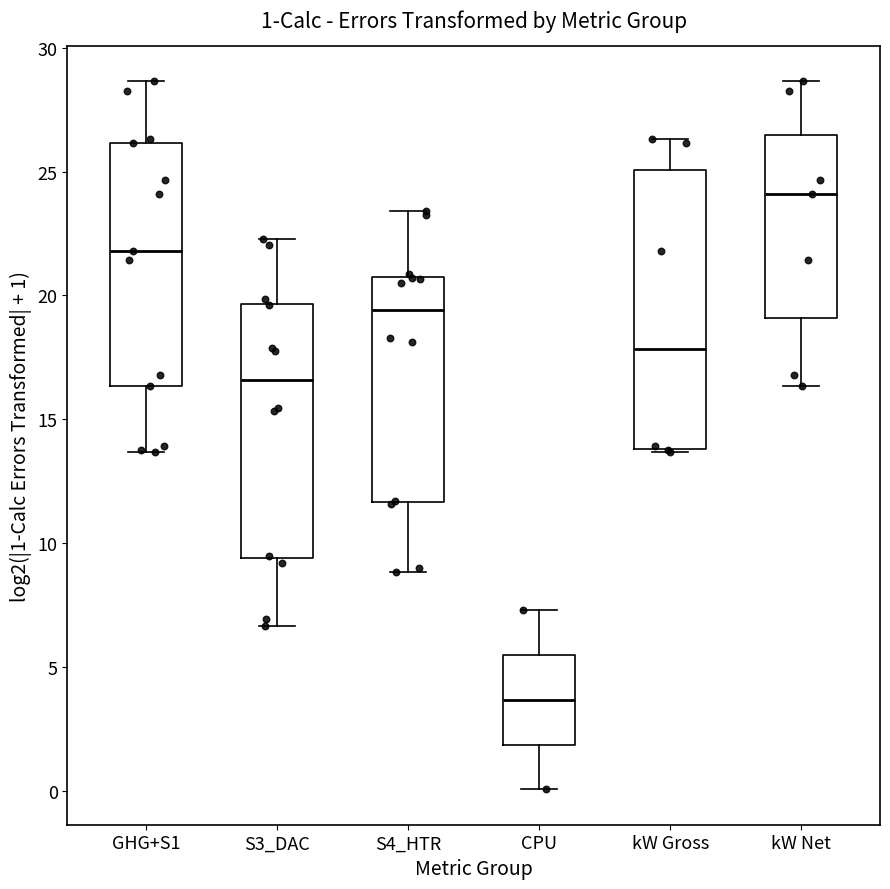

Which box has the highest median line?

kW Net